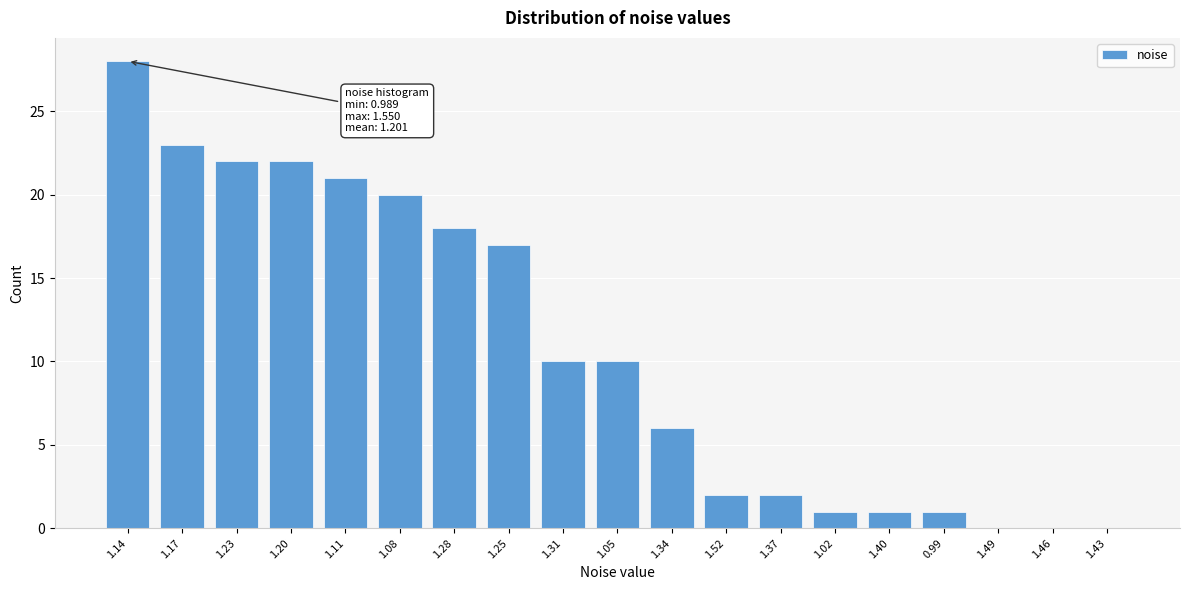

Reading left to right, extract all data points from this chart.

1.14=28	1.17=23	1.23=22	1.20=22	1.11=21	1.08=20	1.28=18	1.25=17	1.31=10	1.05=10	1.34=6	1.52=2	1.37=2	1.02=1	1.40=1	0.99=1	1.49=0	1.46=0	1.43=0